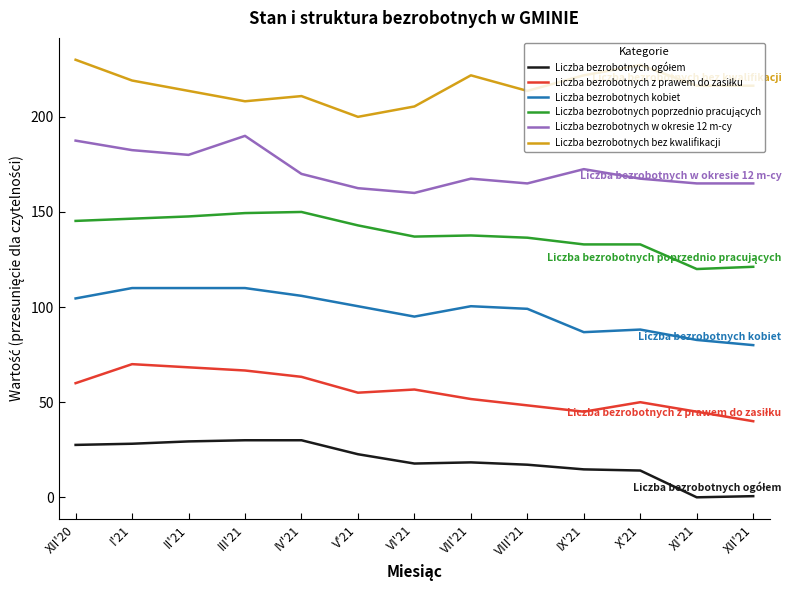

Is it true that Liczba bezrobotnych w okresie 12 m-cy equals 190.0 at III'21?

True